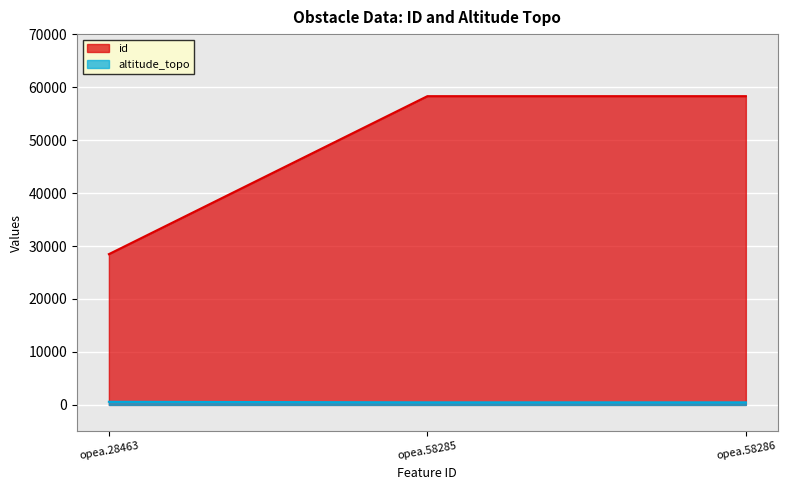

What is the highest value of the altitude_topo series?

591.0